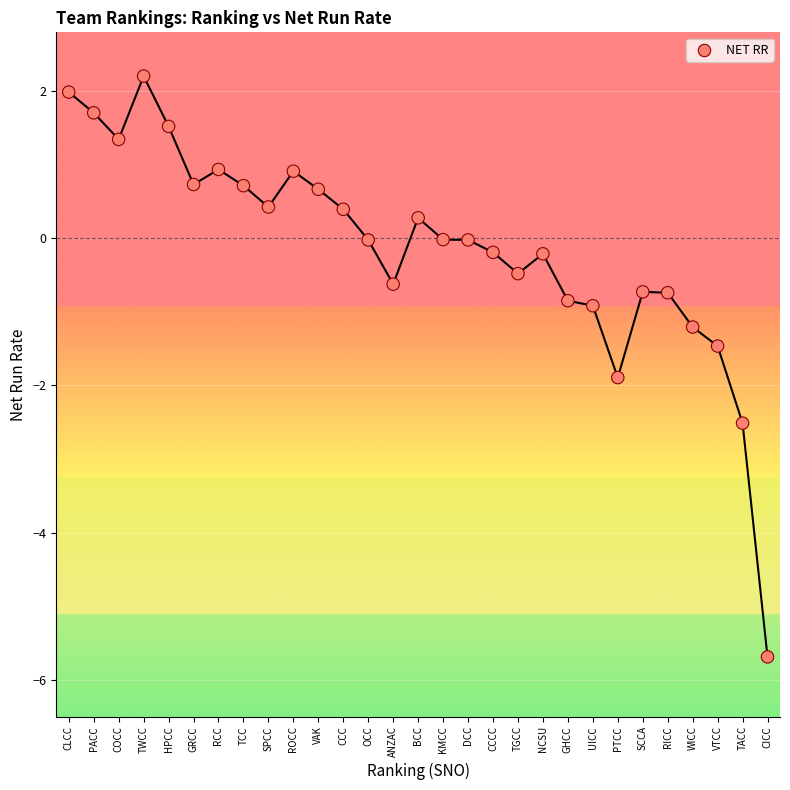

What is the range of Y values (max minus min)?

7.9